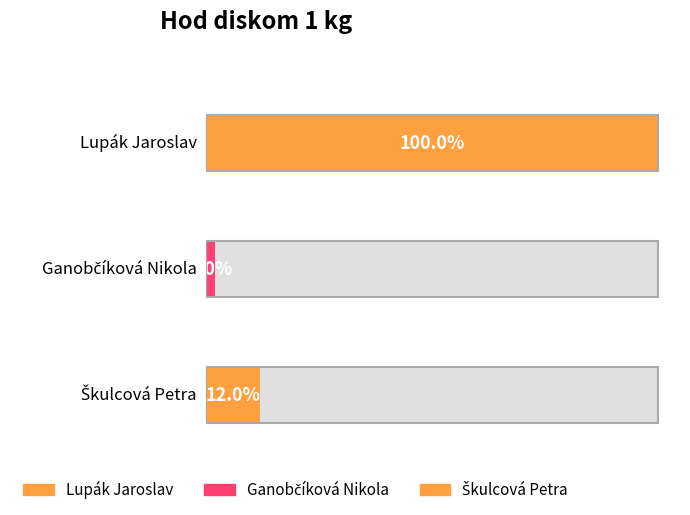

What is the smallest value displayed?

1